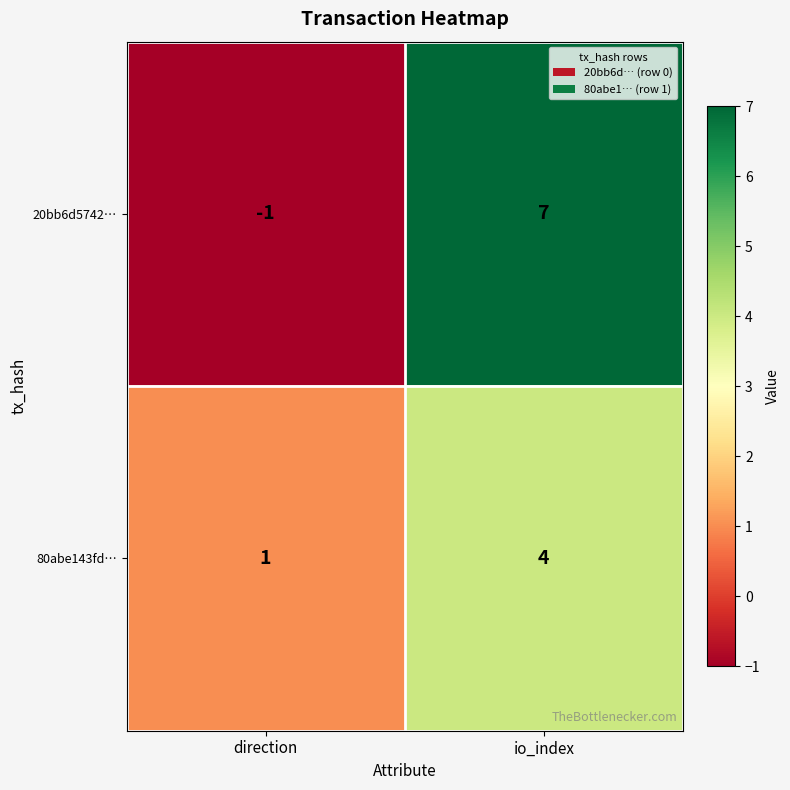

What is the difference between the maximum and minimum values in the 20bb6d5742… series?

8